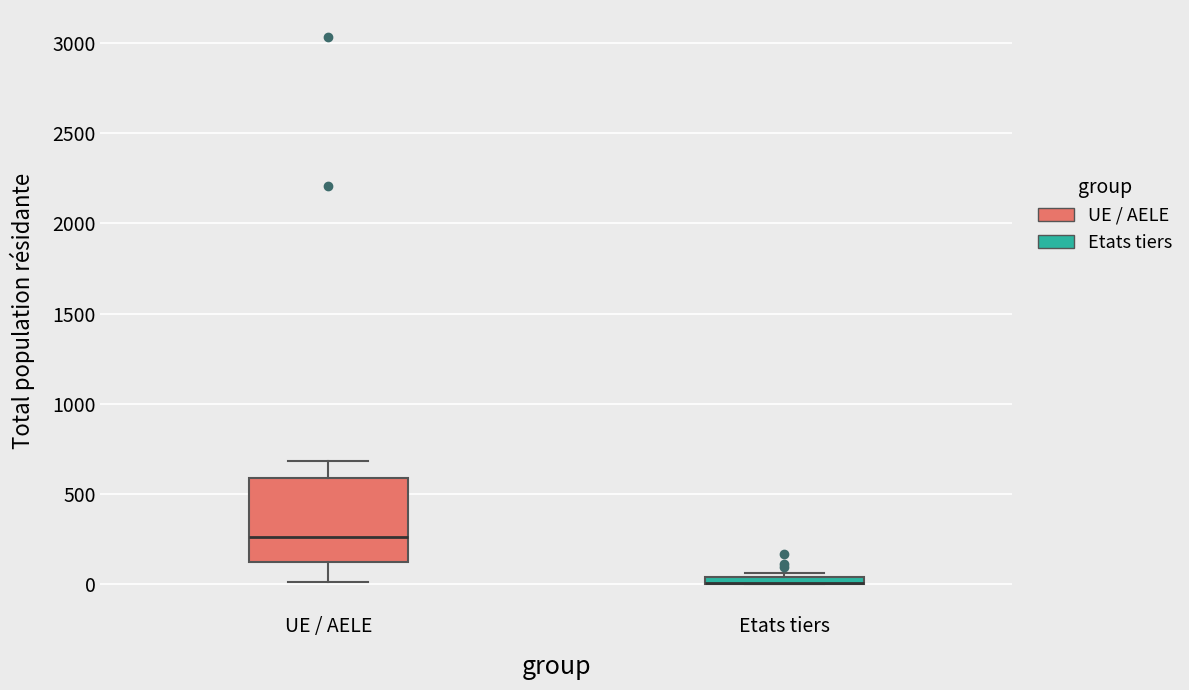

Comparing the boxes themselves (not the whiskers), which one is the tallest?

UE / AELE